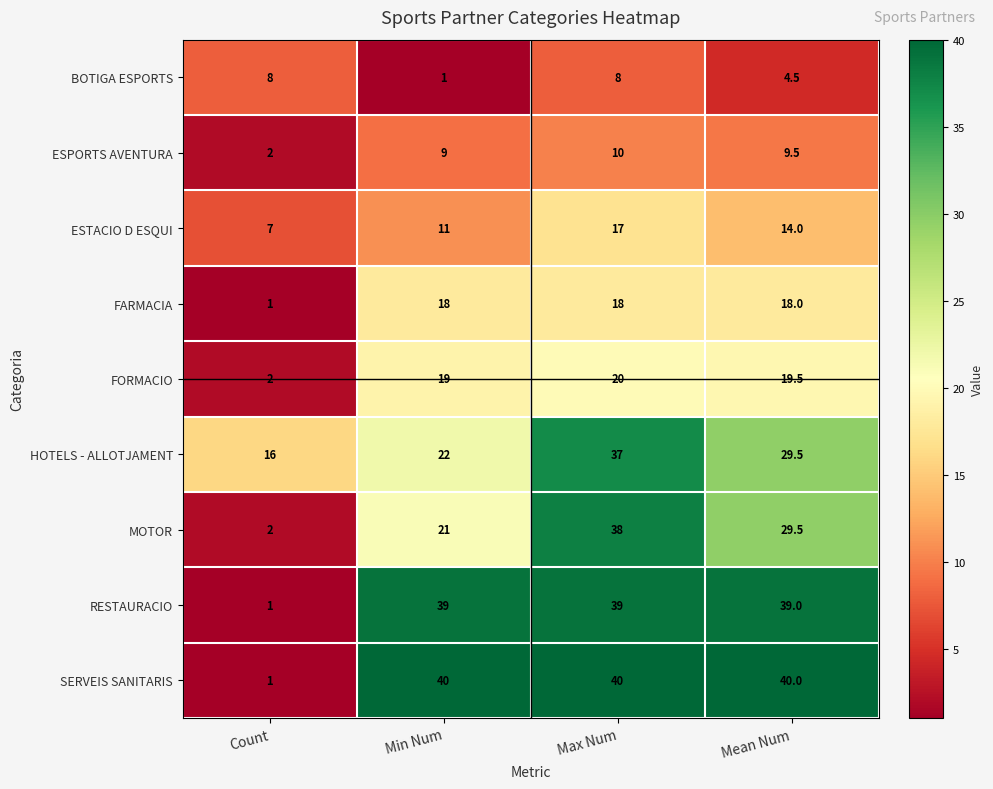

What is the total value across all series at Max Num?

227.0